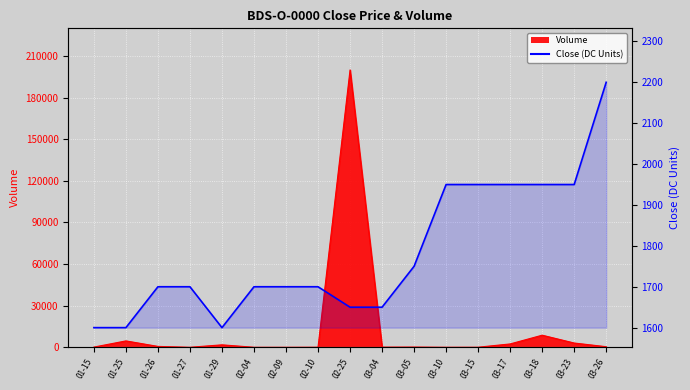

How many data points are less than 1700?

5